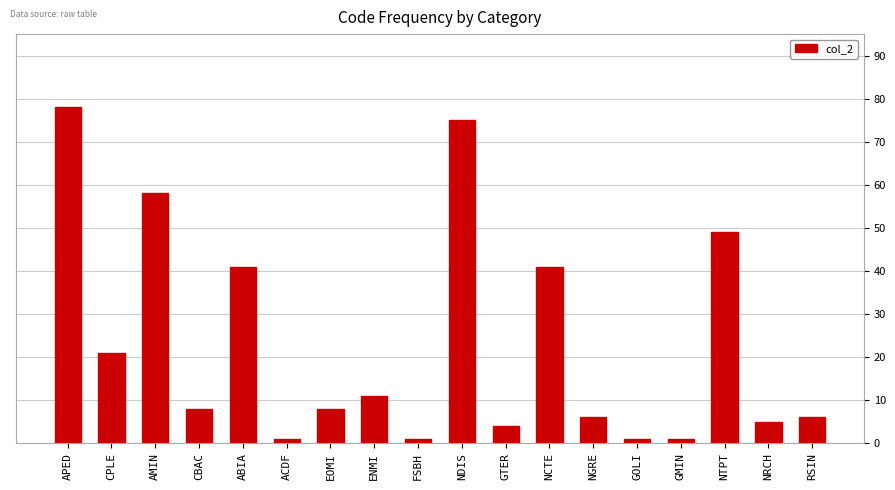

Which label corresponds to the largest value in the chart?

APED